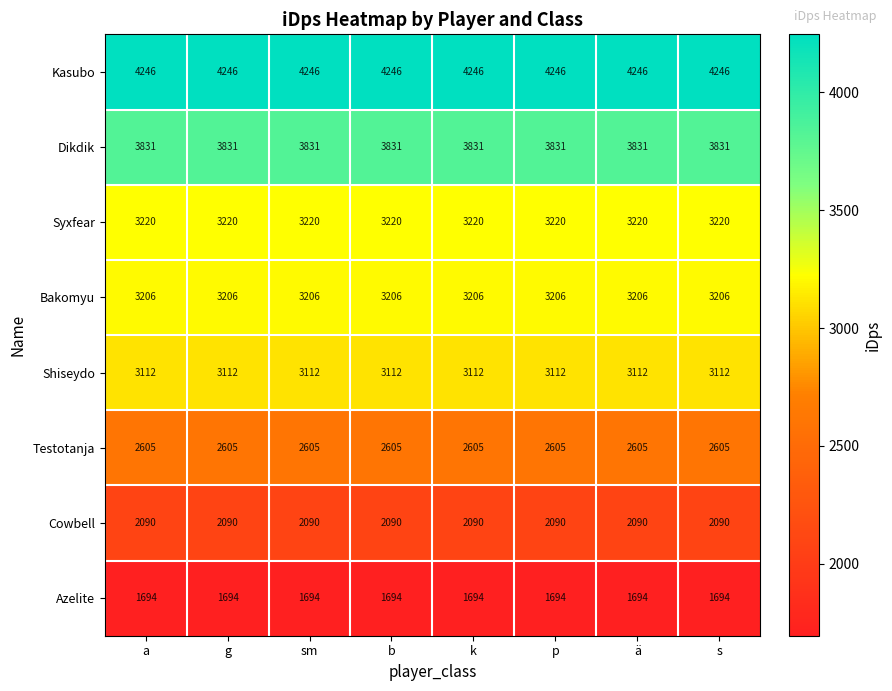

How many data points does each series have?

8